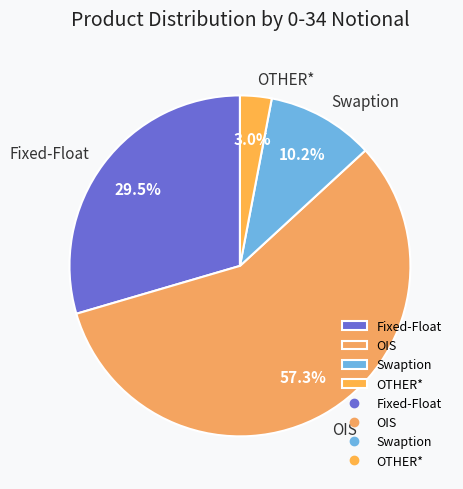

Which slice is the largest?

OIS